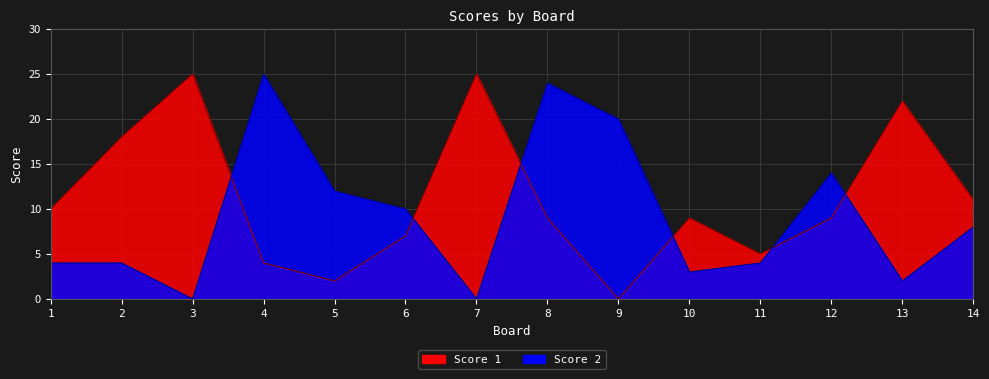

How many interior local peaks does the Score 2 series have?

3